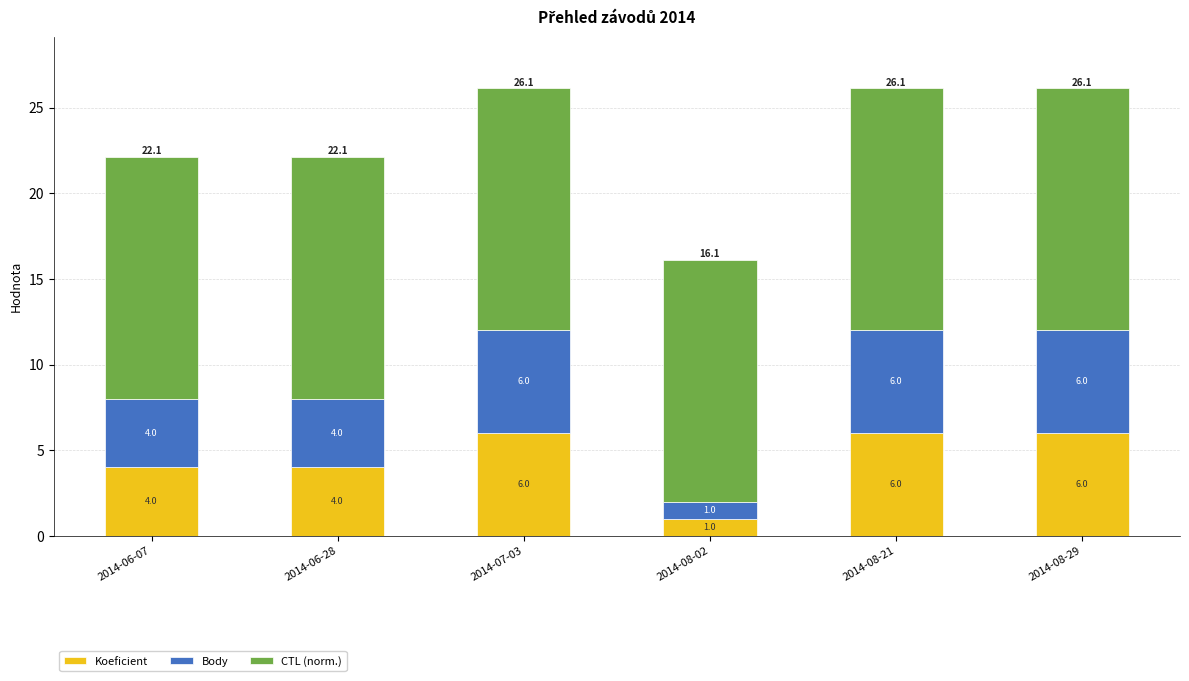

What is the total value across all series at 2014-08-21?

26.1